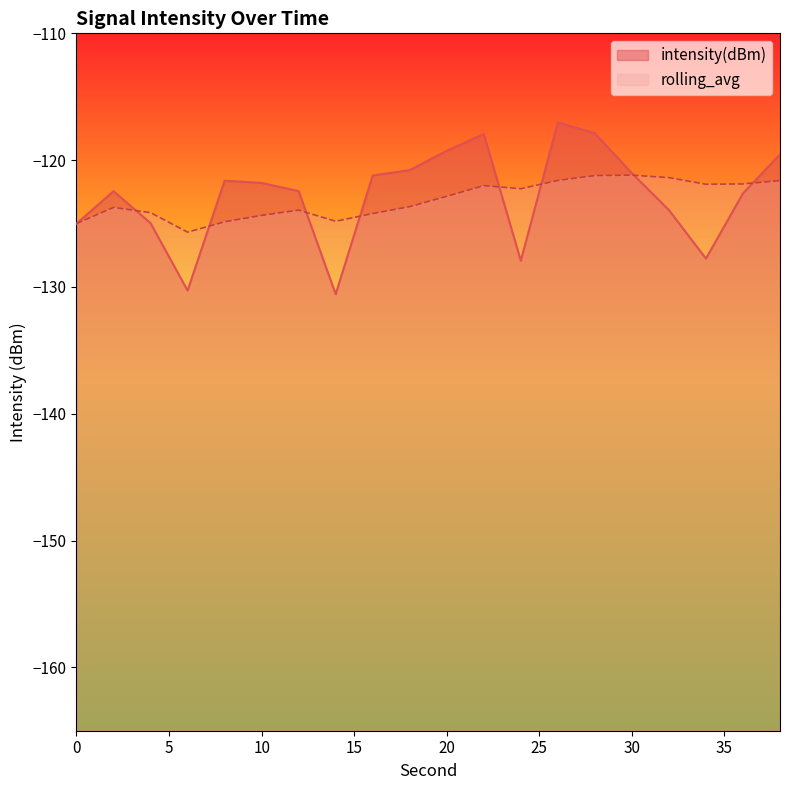

What is the sum of all rolling_avg values?

-2462.3